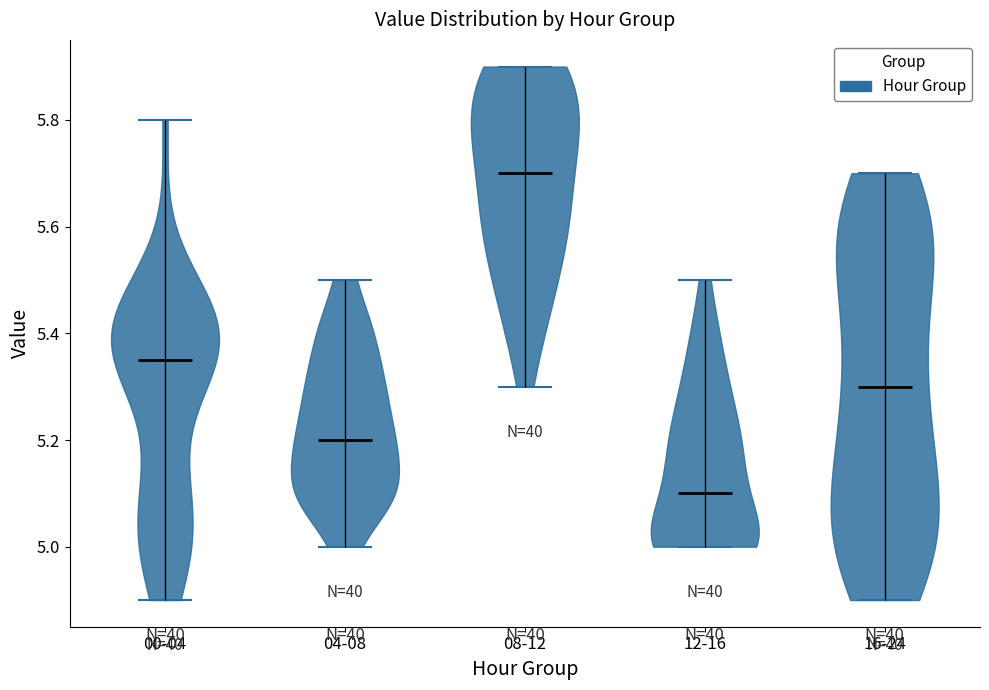

Reading left to right, read every violin against the y-axis: where its median line is, and the lowest and highest points it reaches. The values are not printed on the chart, so give them approximately, as read against the axis.

00-04: median line 5.36, lowest point 4.90, highest point 5.80
04-08: median line 5.20, lowest point 5.00, highest point 5.50
08-12: median line 5.70, lowest point 5.30, highest point 5.90
12-16: median line 5.10, lowest point 5.00, highest point 5.50
16-24: median line 5.30, lowest point 4.90, highest point 5.70